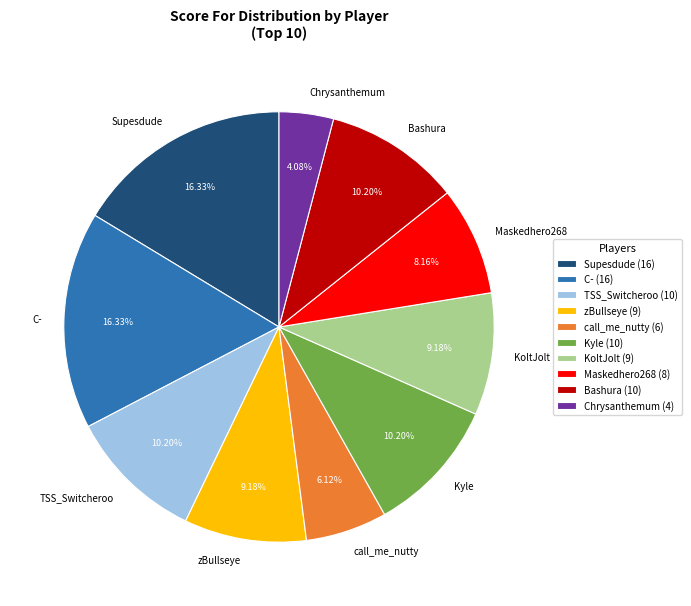

Does any single category account for the majority?

No